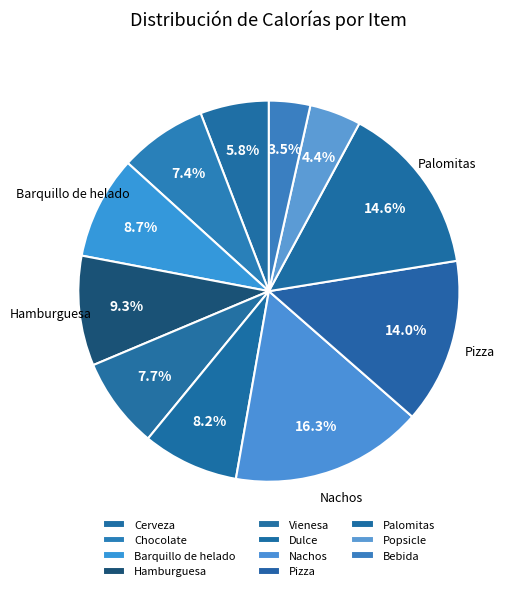

To the nearest percent, what portion does Nachos represent?

16%